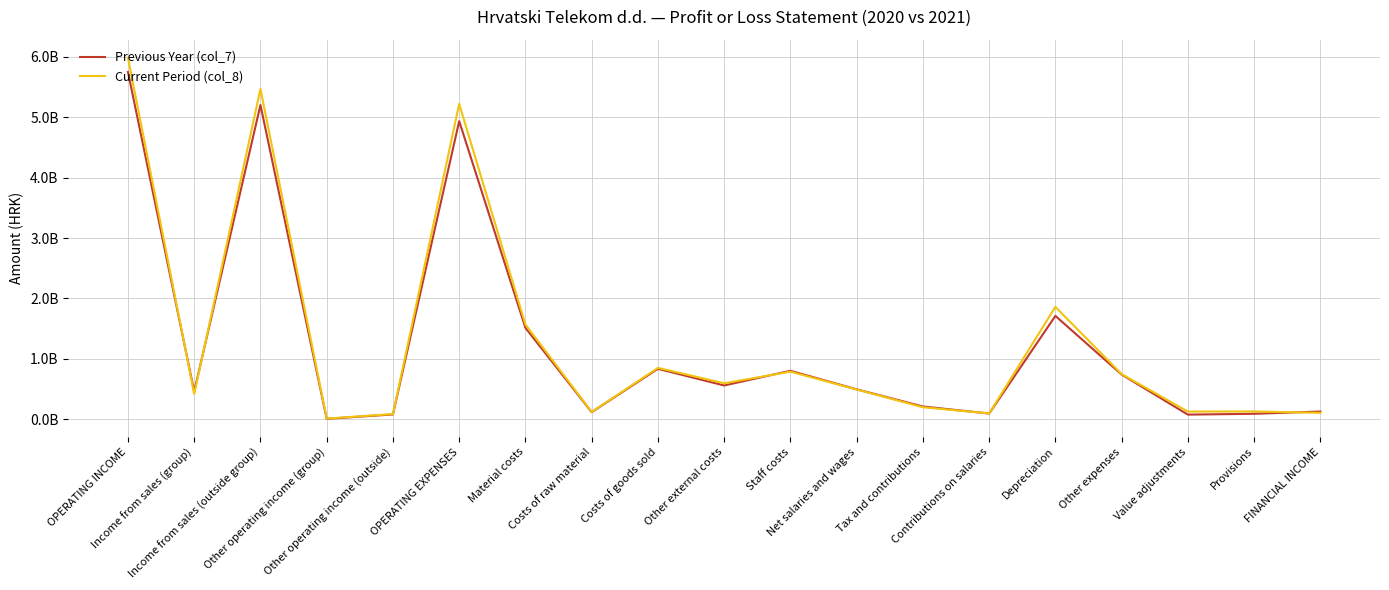

Rank the series by their maximum value, from lowest to highest.

Previous Year (col_7), Current Period (col_8)